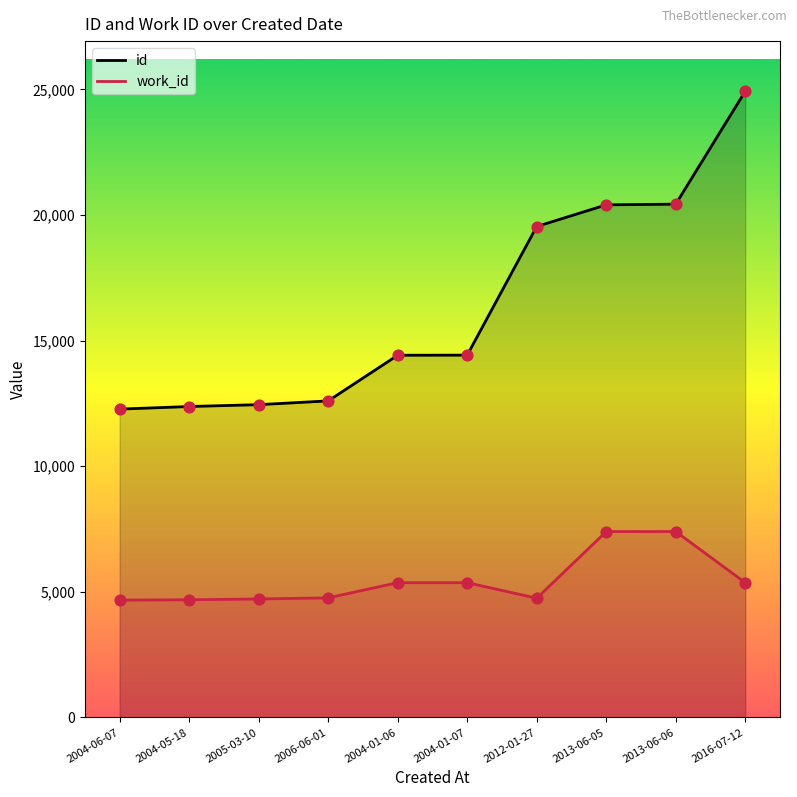

Which series has the largest Y range (max minus min)?

id